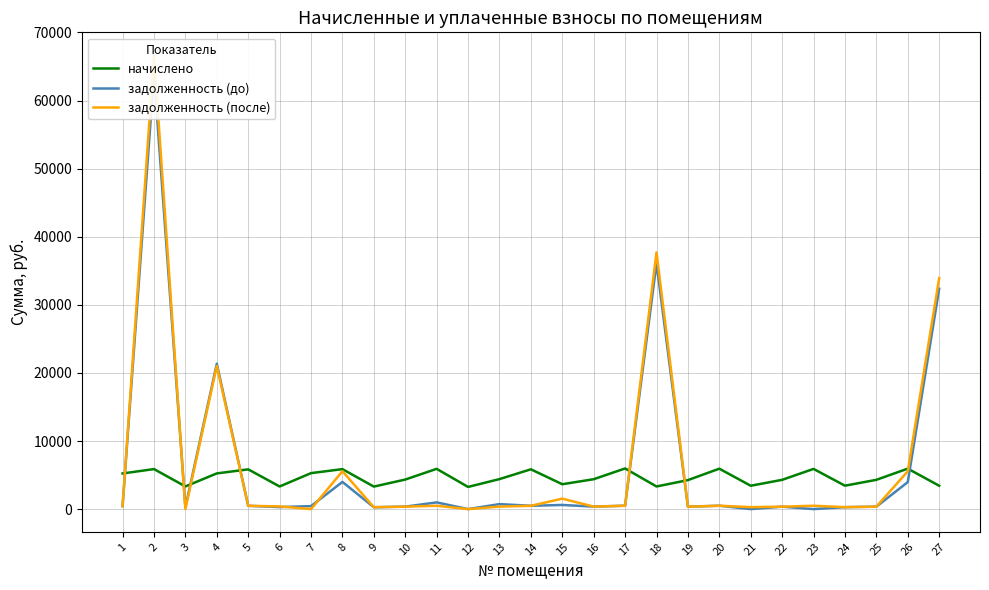

The задолженность (после) series shows 0.0 at 7. True or false?

True